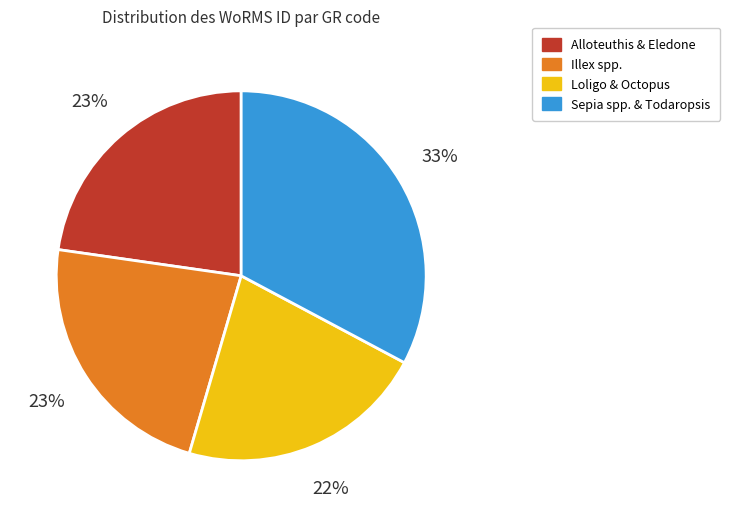

To the nearest percent, what is the average slice percentage?

25%